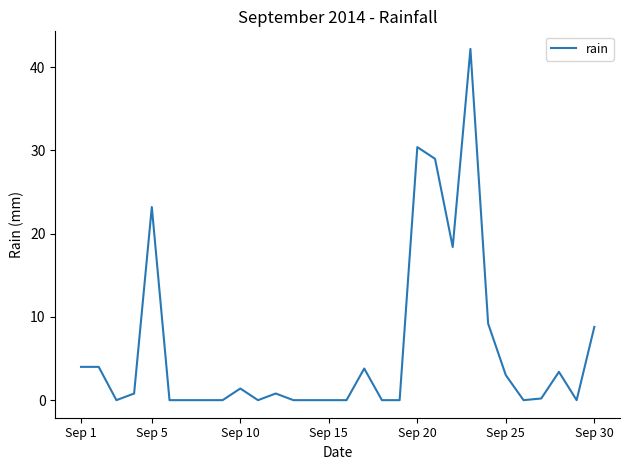

Does the chart display data point markers on the line(s)?

No